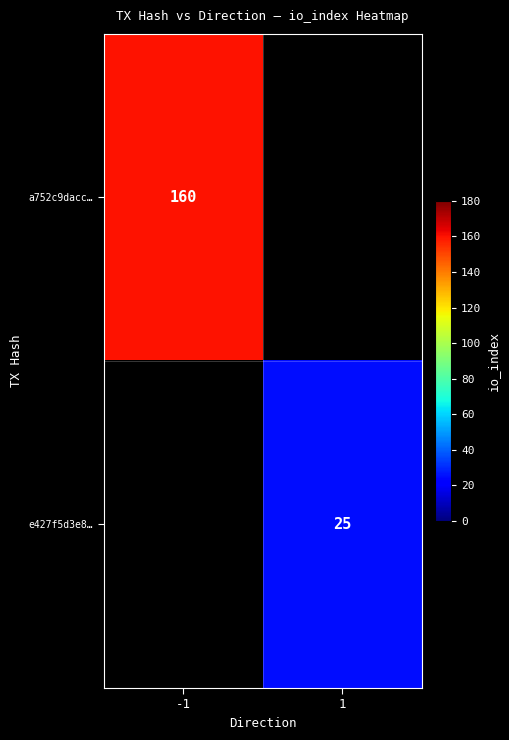

What is the maximum value shown in the chart?

160.0